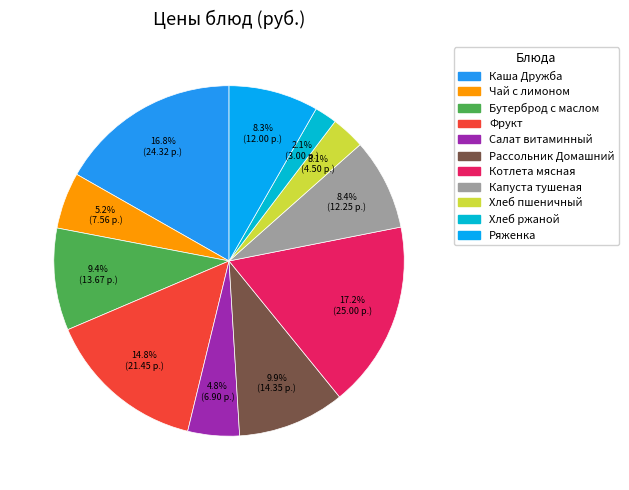

To the nearest percent, what is the difference between the Бутерброд с маслом and Ряженка slice percentages?

1%